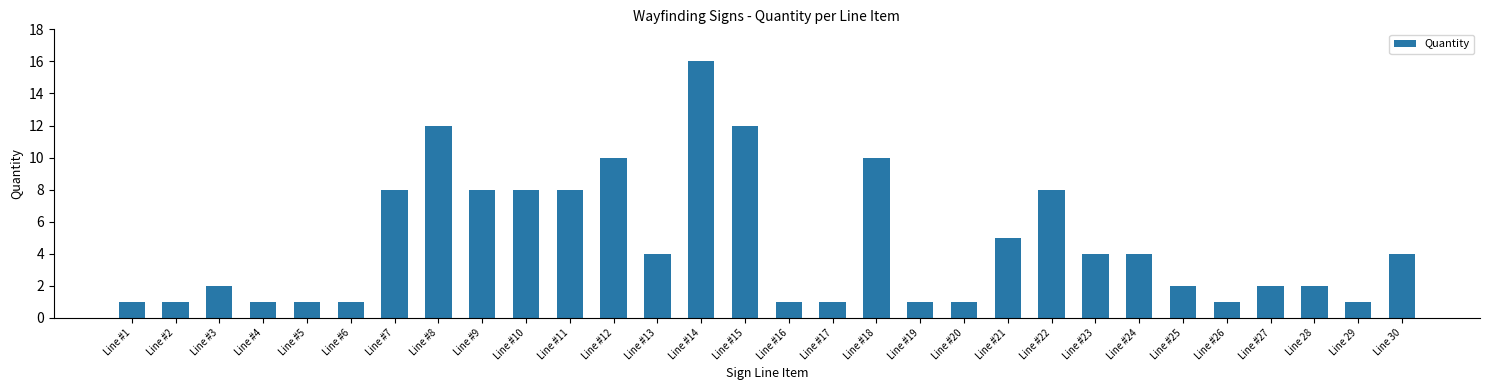

What is the sum of all values?

140